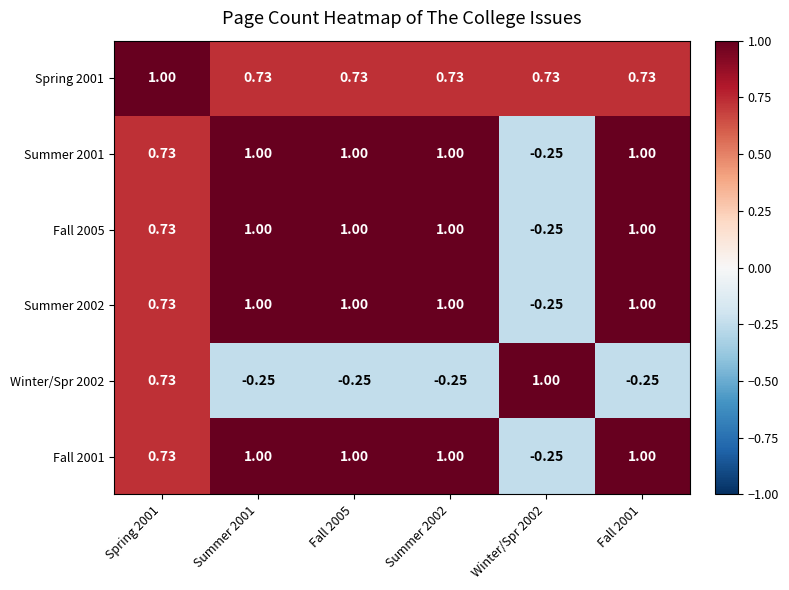

At which category does the chart reach its peak across all series?

Spring 2001